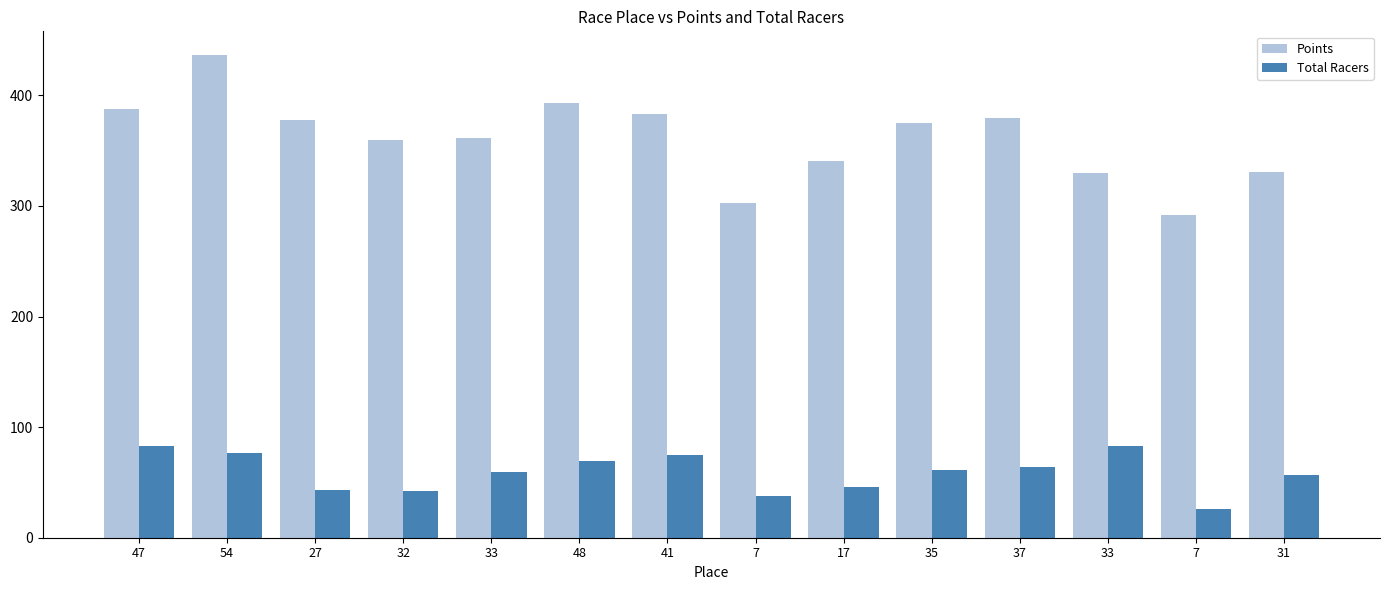

Is the value of Points at 54 greater than the value of Total Racers at 7?

Yes